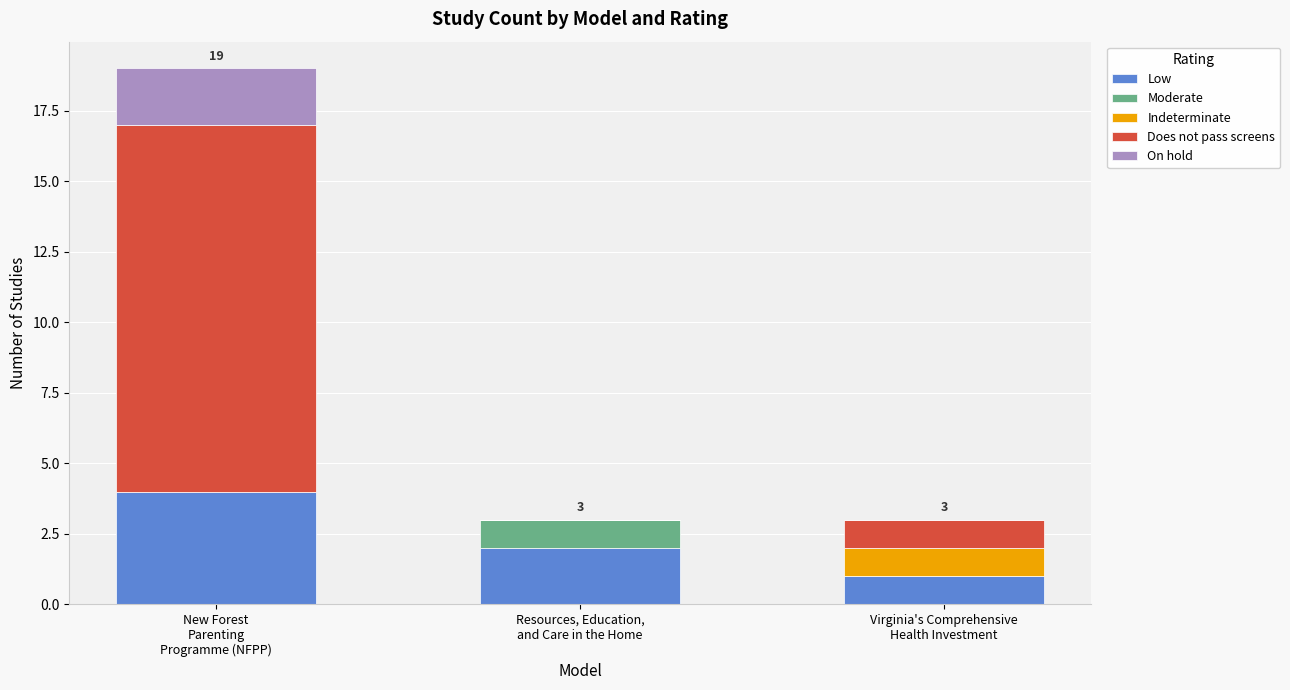

What is the maximum value for Low?

4